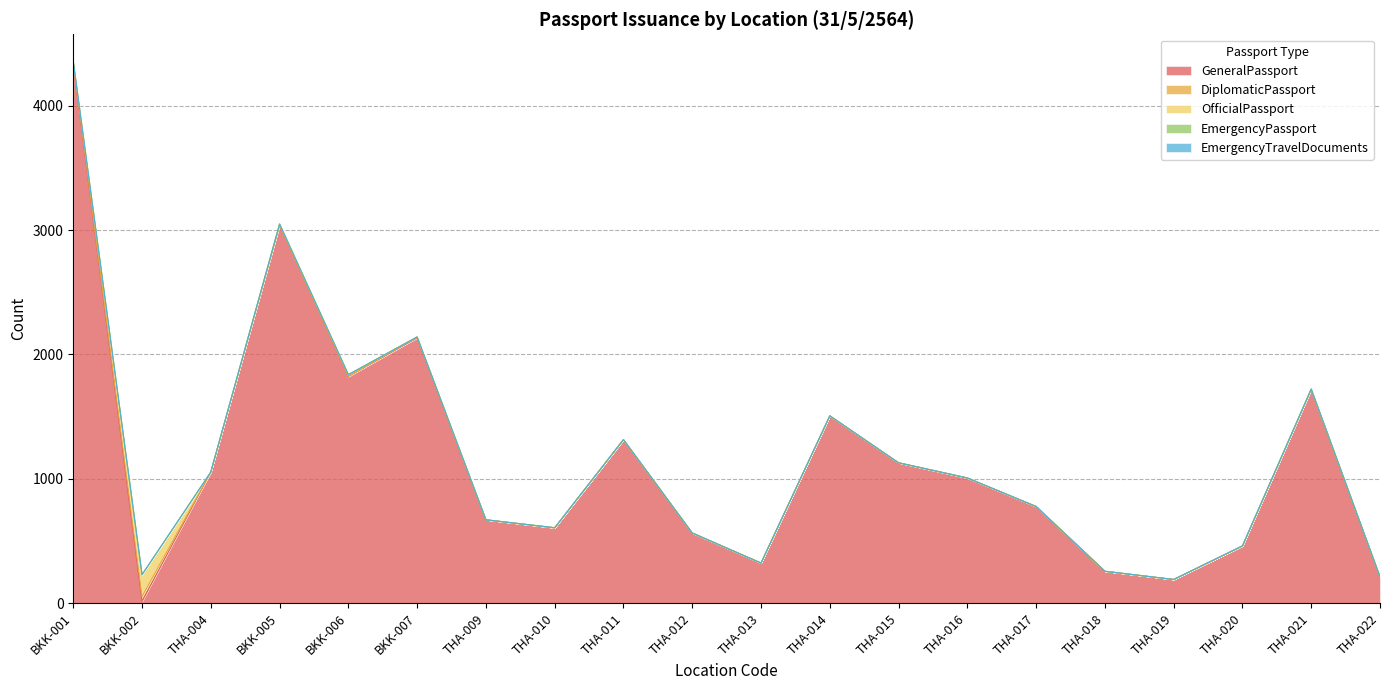

True or false: EmergencyPassport has more than 0 points higher than both neighbors.

False